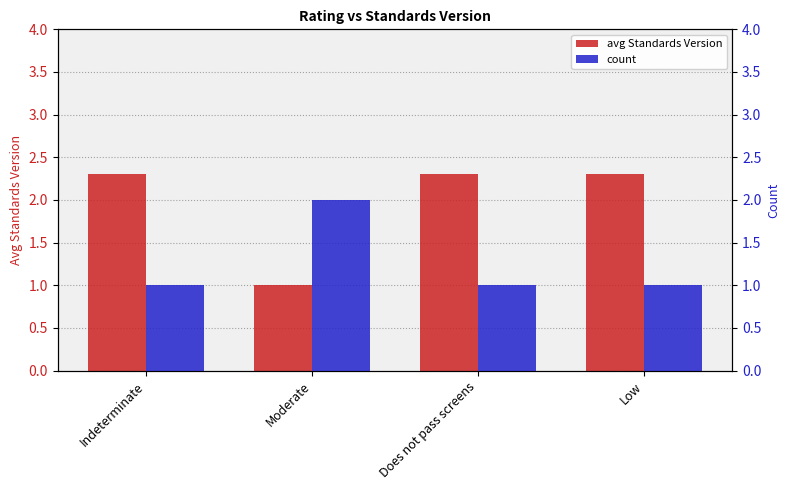

Is it true that count equals 0.6 at Moderate?

False